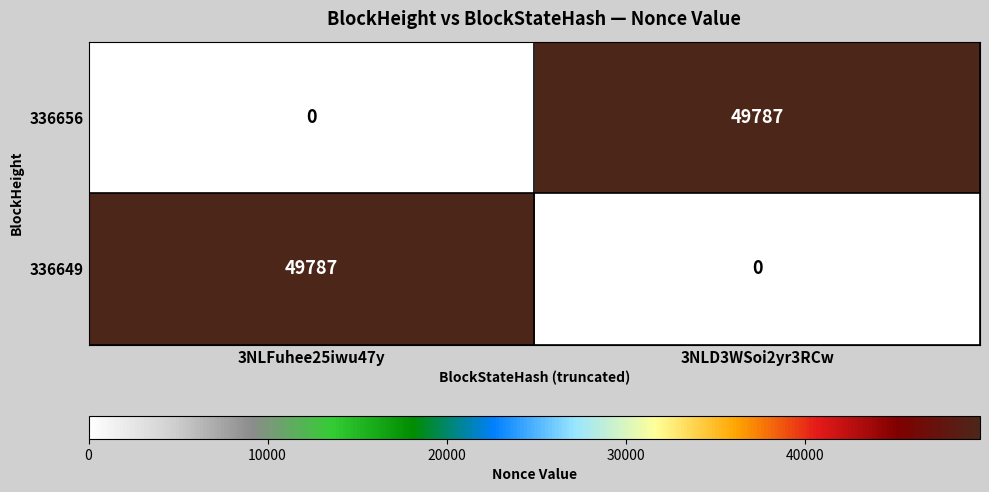

At how many categories does at least one series exceed 14407?

2